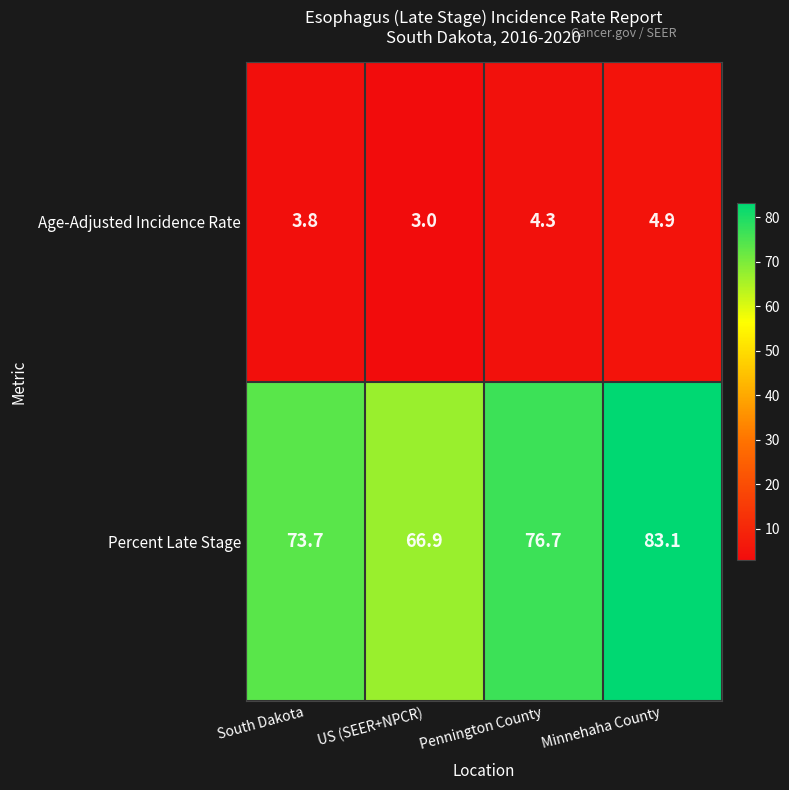

How many data points in Percent Late Stage are above 76?

2